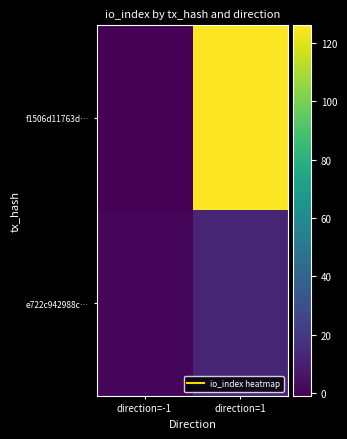

Reading left to right, extract all data points from this chart.

f1506d11763d…: direction=-1=-1	direction=1=126
e722c942988c…: direction=-1=1	direction=1=12